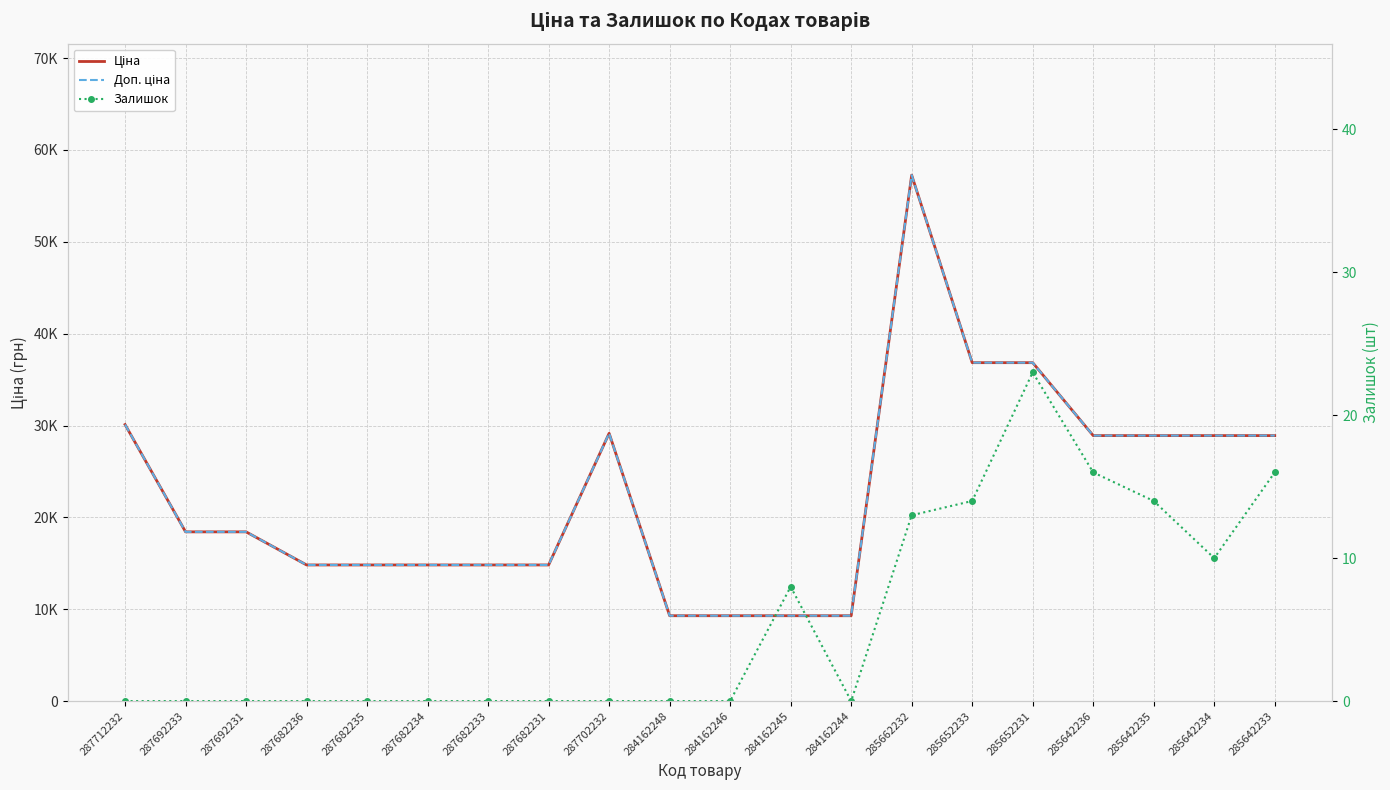

Is this an area chart (filled region under the line)?

No